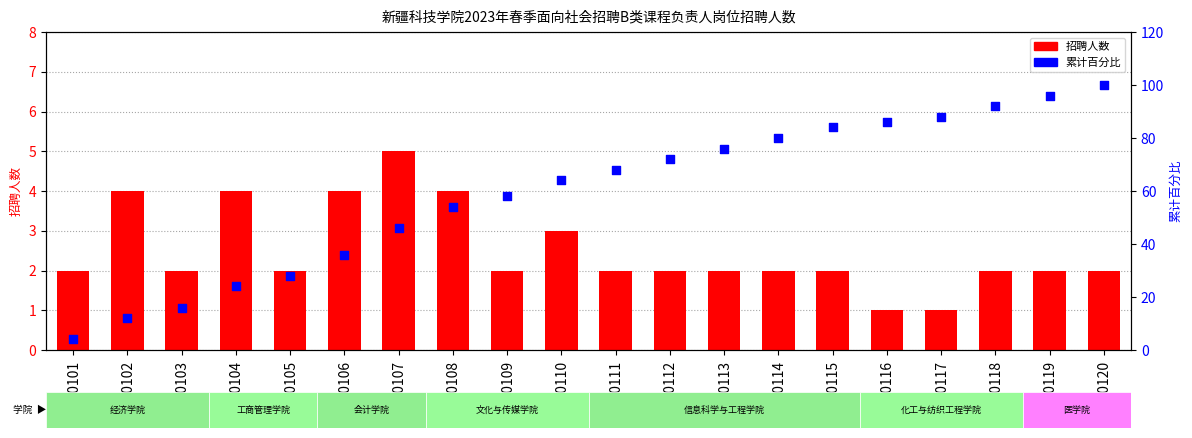

At which category is the sum across all series the highest?

B0120